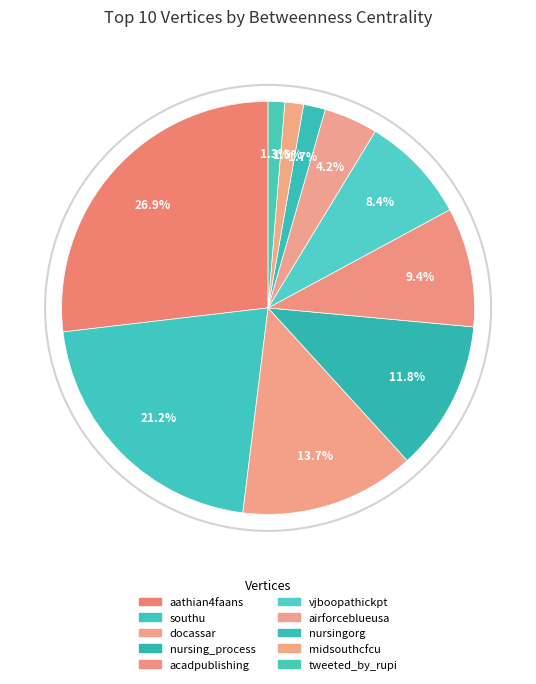

How many segments does this pie chart have?

10